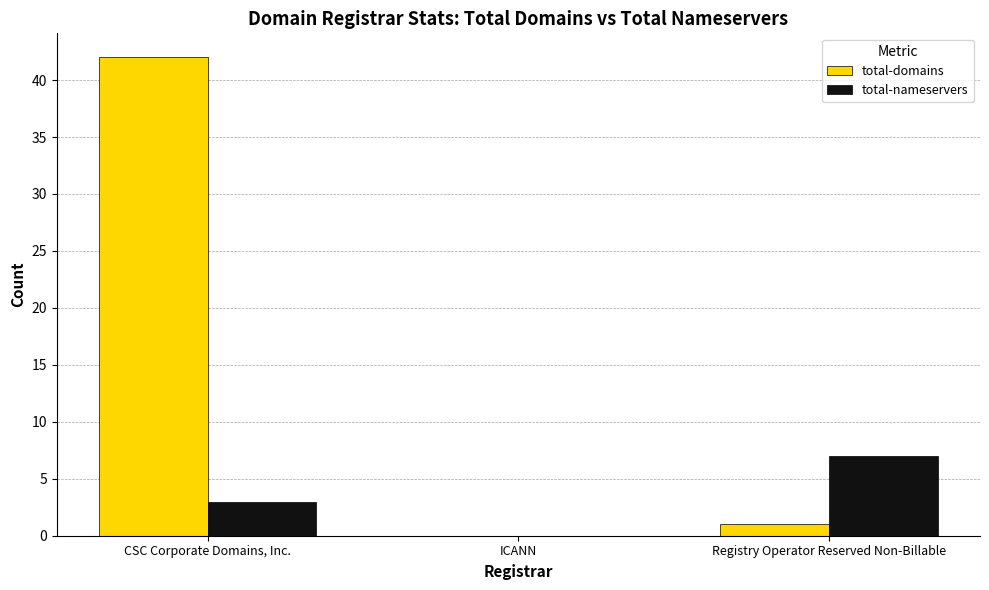

What is the sum of all total-domains values?

43